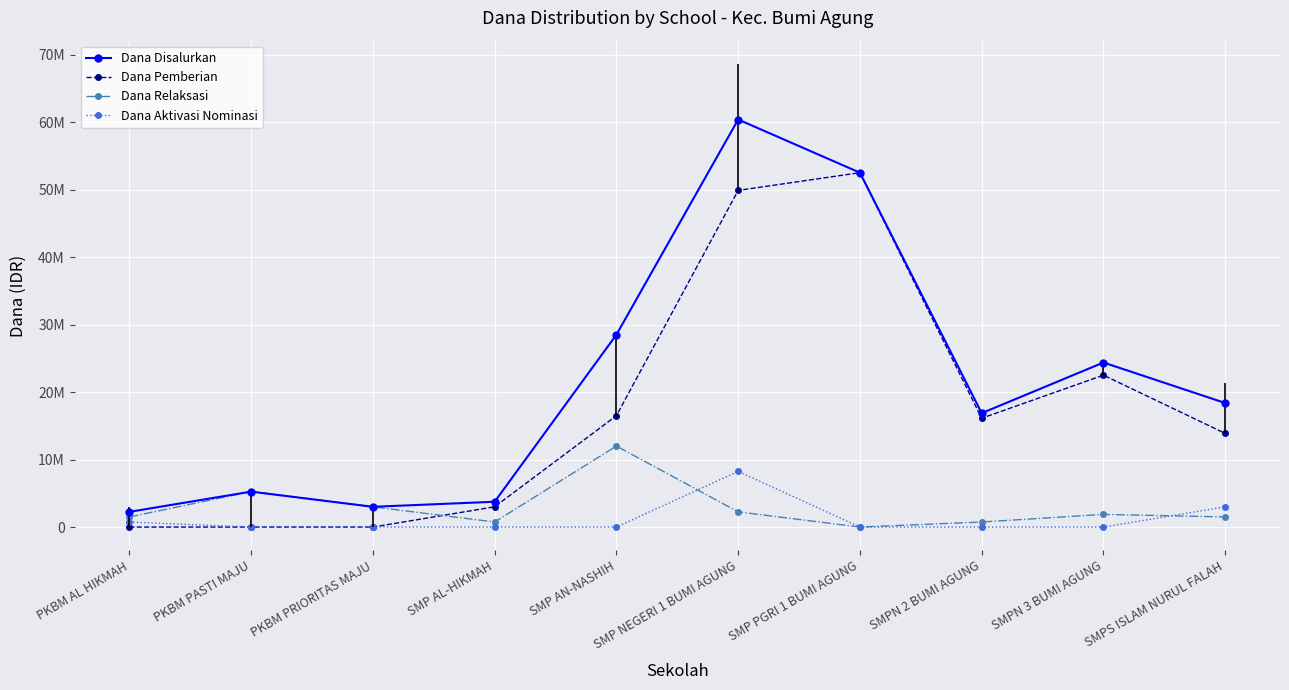

What is the spread (max minus min) of values at SMPN 2 BUMI AGUNG?

16875000